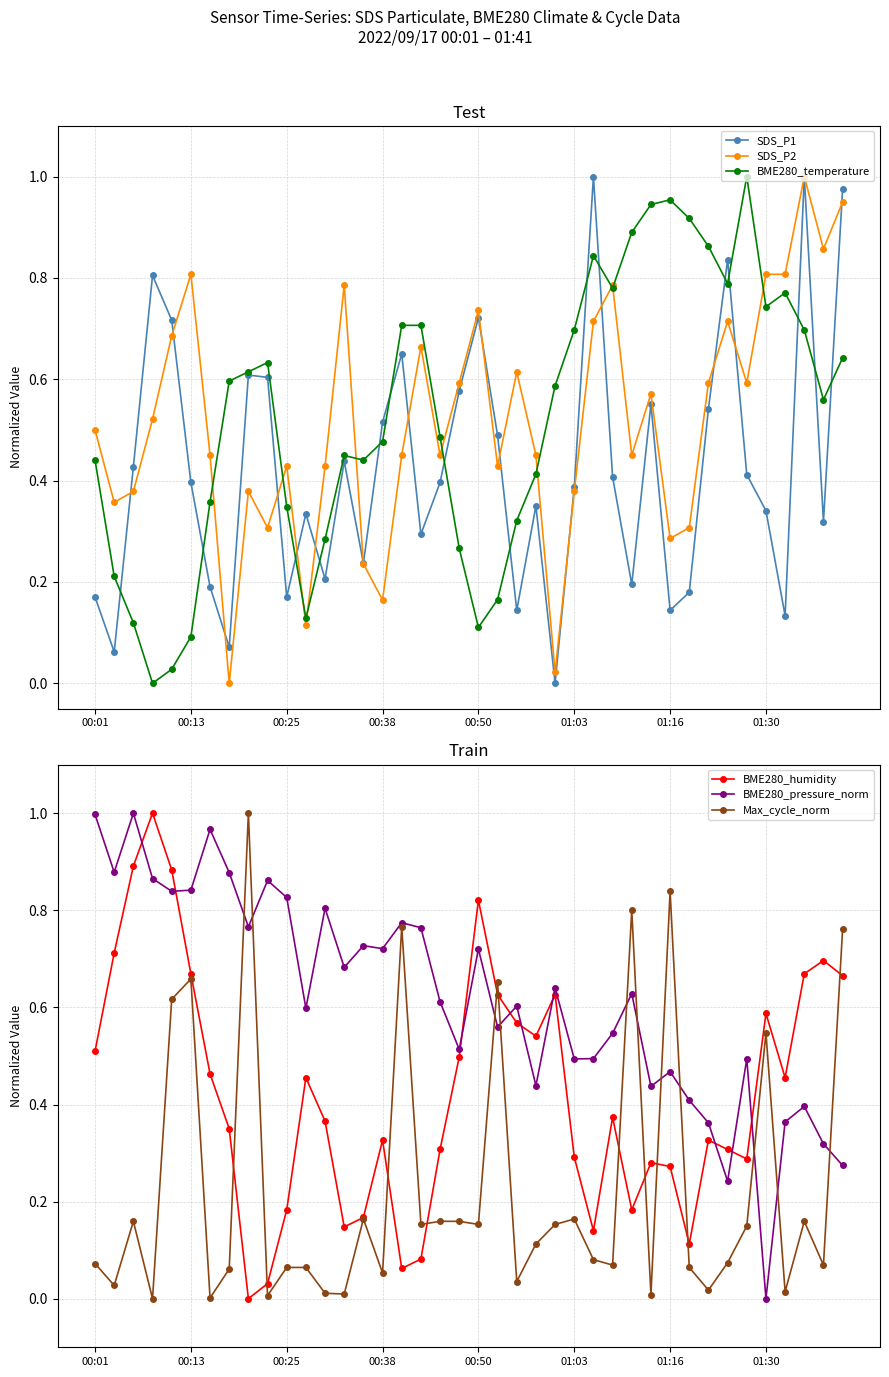

What is the total value across all series at 36?

2.5